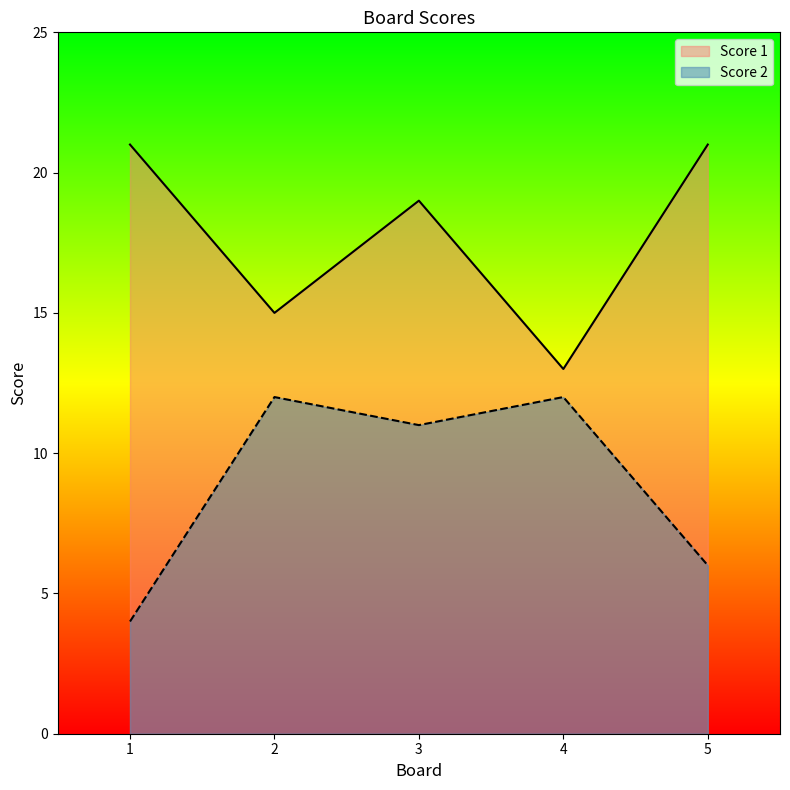

What is the spread (max minus min) of values at 1?

17